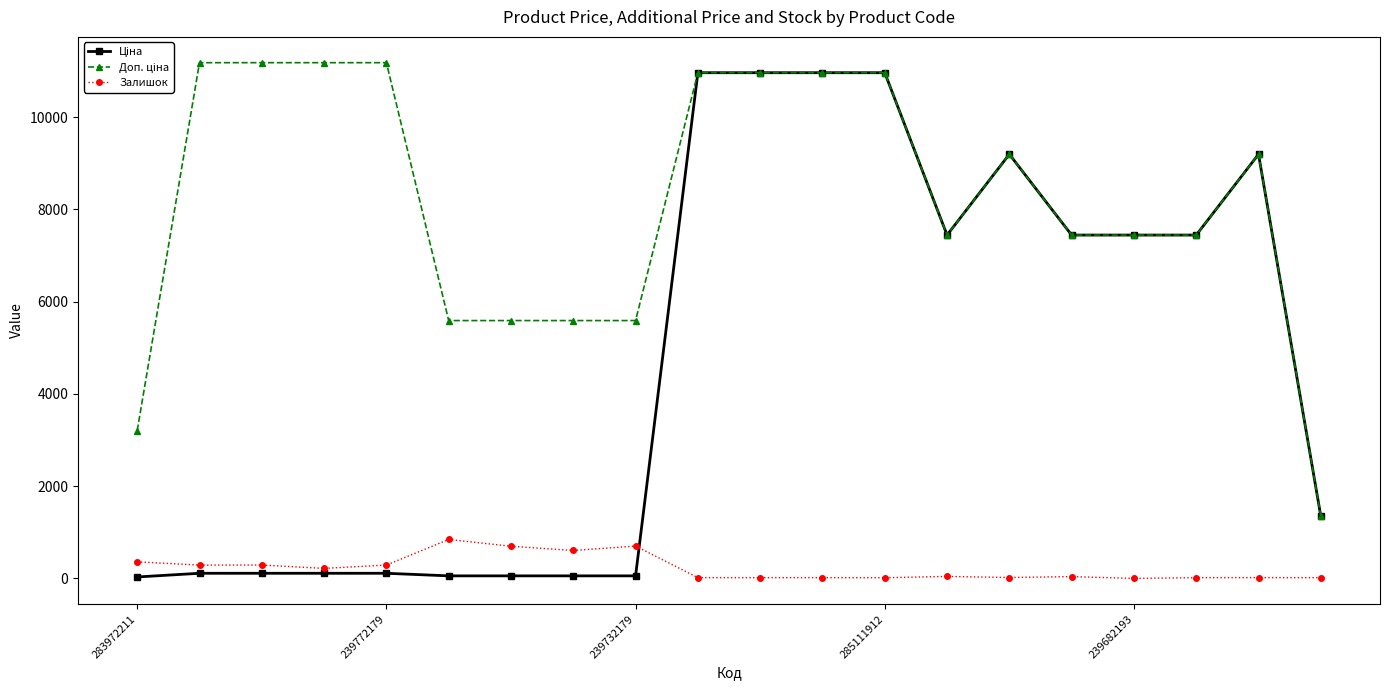

What is the greatest value displayed?

11182.0